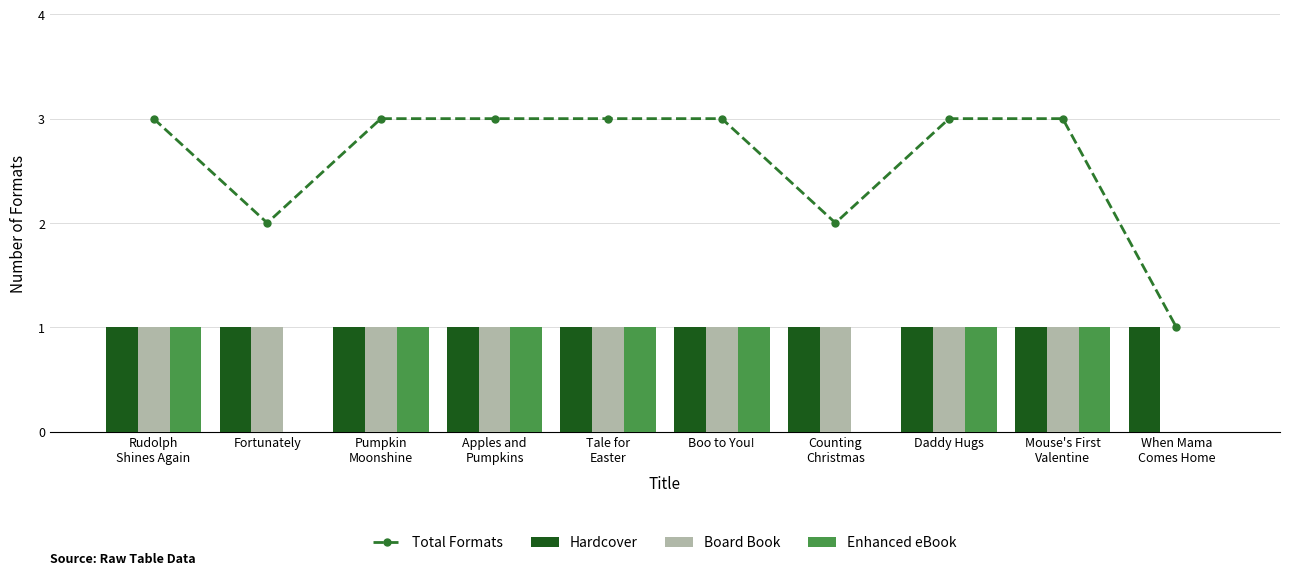

At which category is the sum across all series the highest?

Rudolph
Shines Again